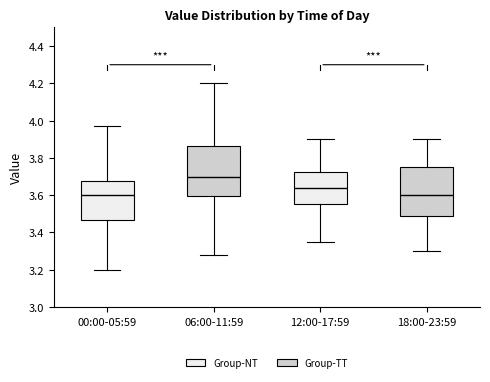

Where does the median line of the box for 00:00-05:59 sit on the y-axis? The values are not printed on the chart, so give them approximately, as read against the axis.

3.60